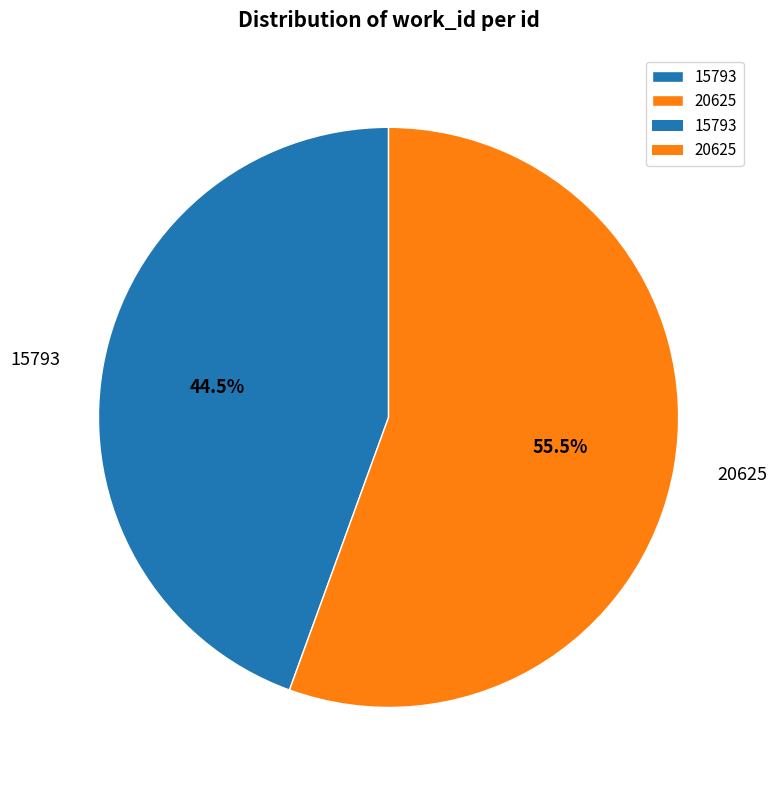

What is the largest slice in the pie chart?

20625